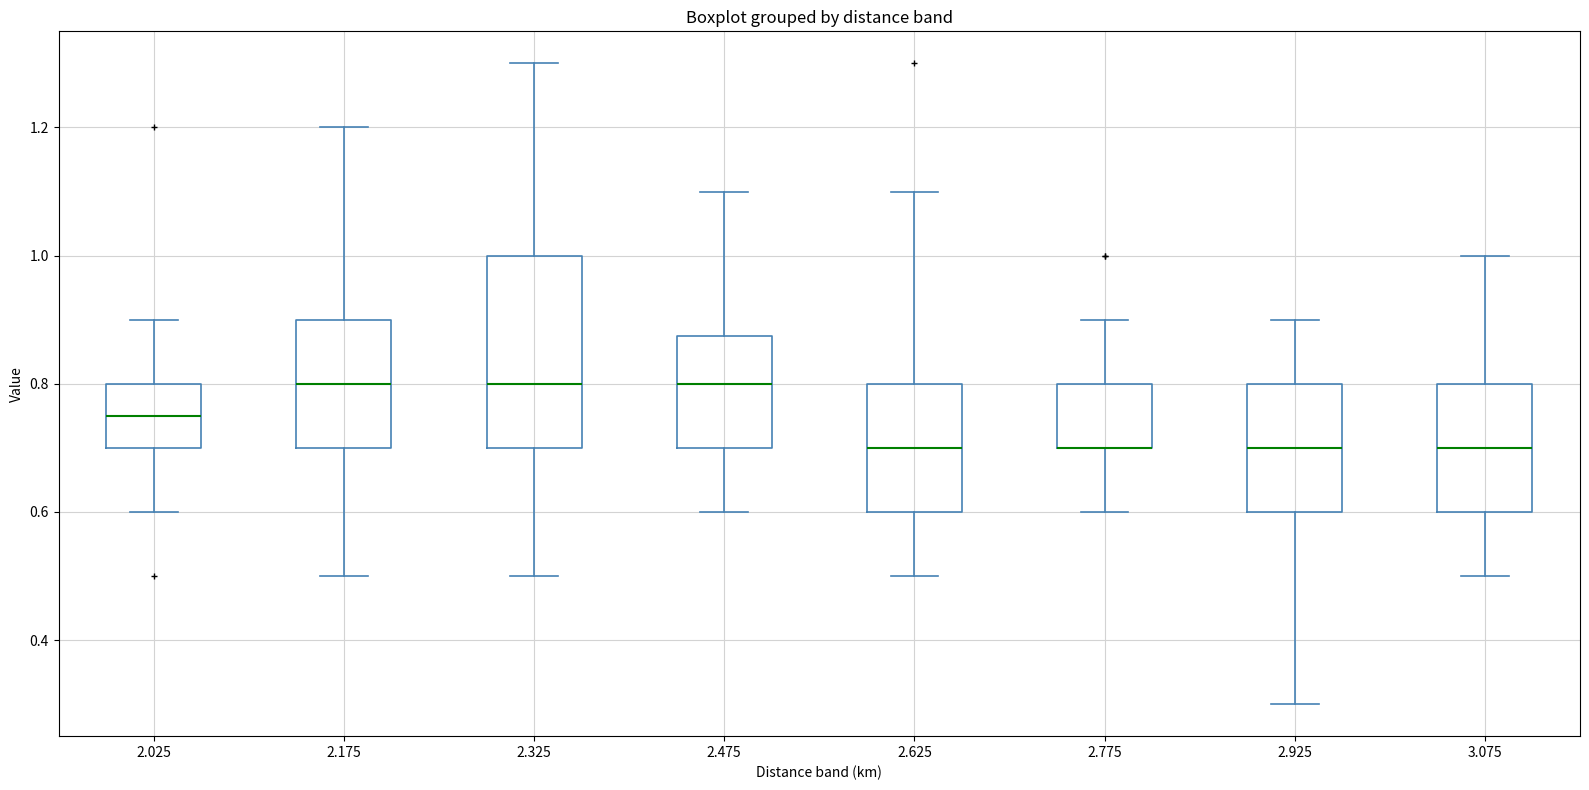

Where does the median line of the box at x = 2.625 sit on the y-axis? The values are not printed on the chart, so give them approximately, as read against the axis.

0.70